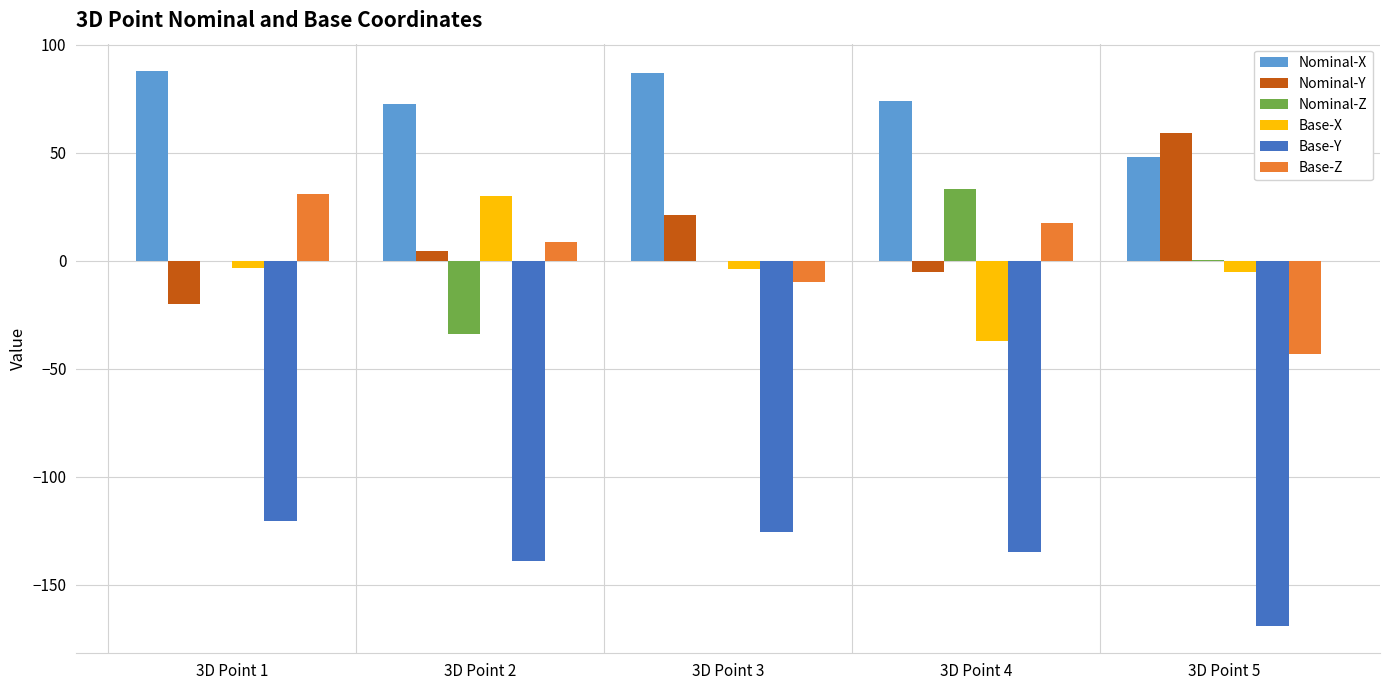

How many groups of bars are there?

5